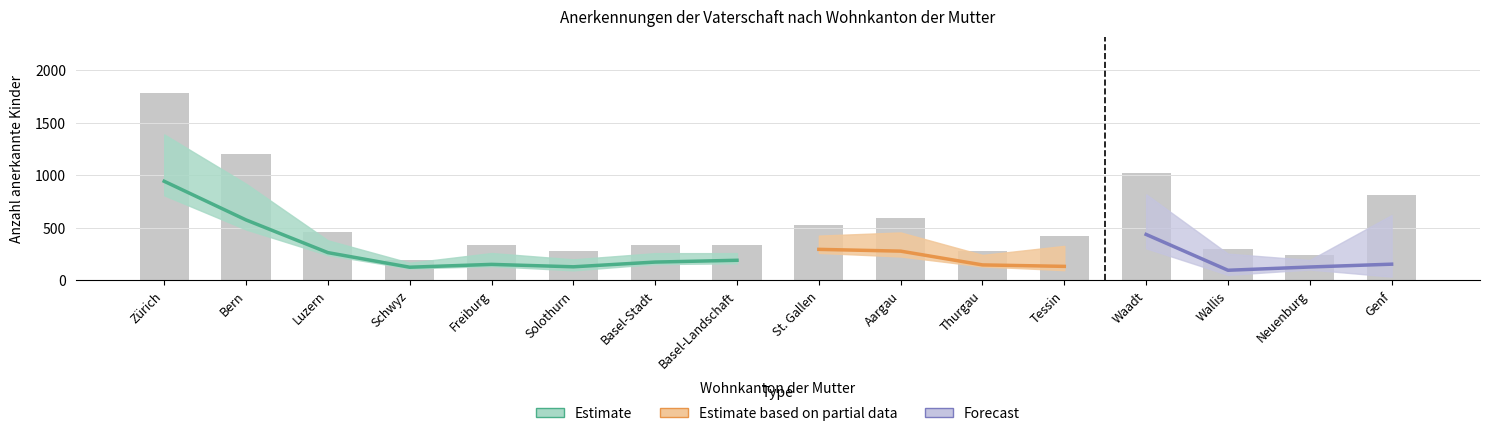

Which category has the highest value across all series?

Zürich